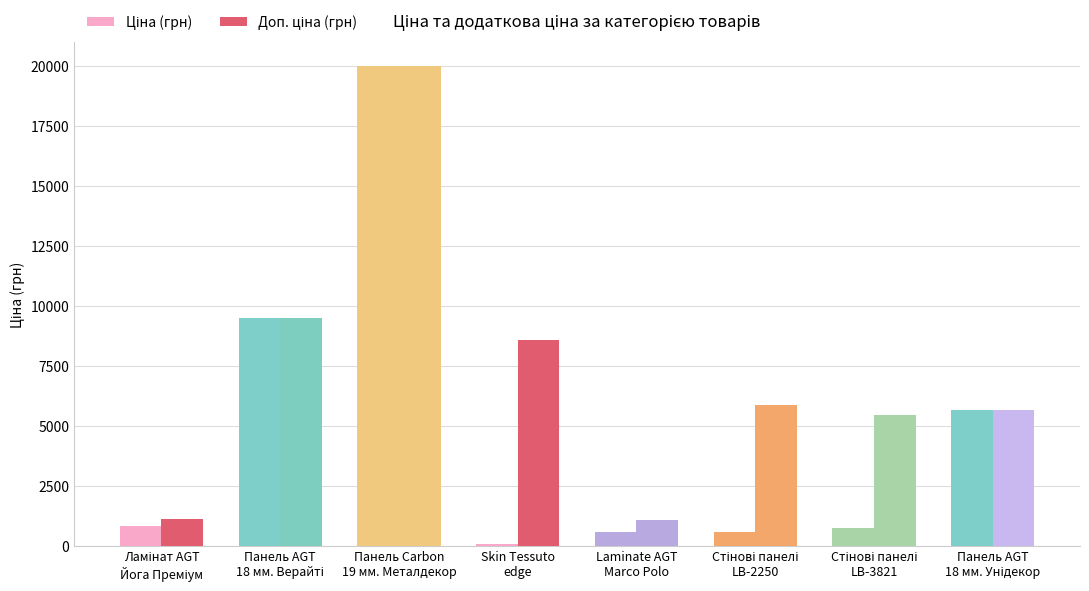

At which category is the sum across all series the highest?

Панель Carbon Carbon 19 мм. Металдекор